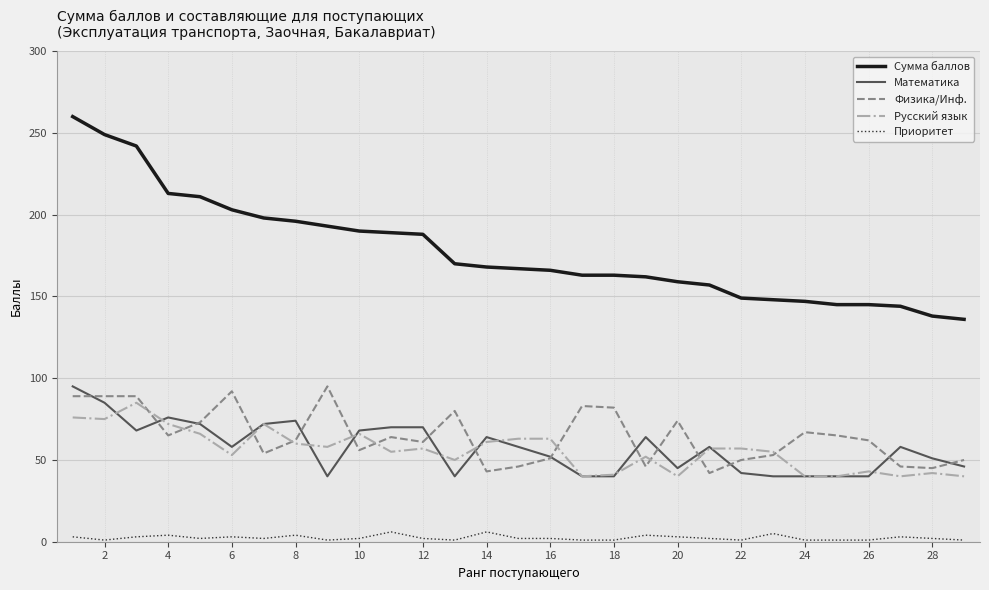

True or false: Сумма баллов and Физика/Инф. intersect in this chart.

False